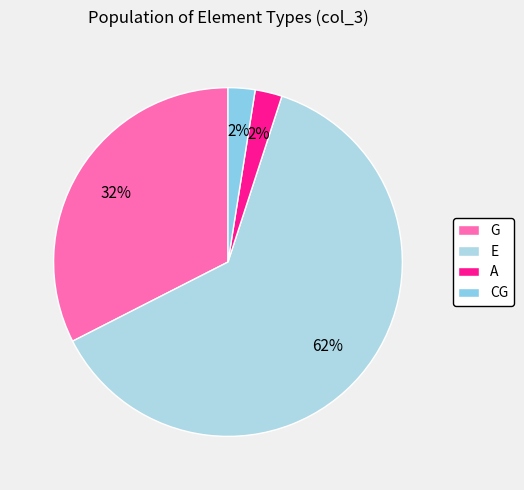

The CG slice represents 2% of the pie. True or false?

True